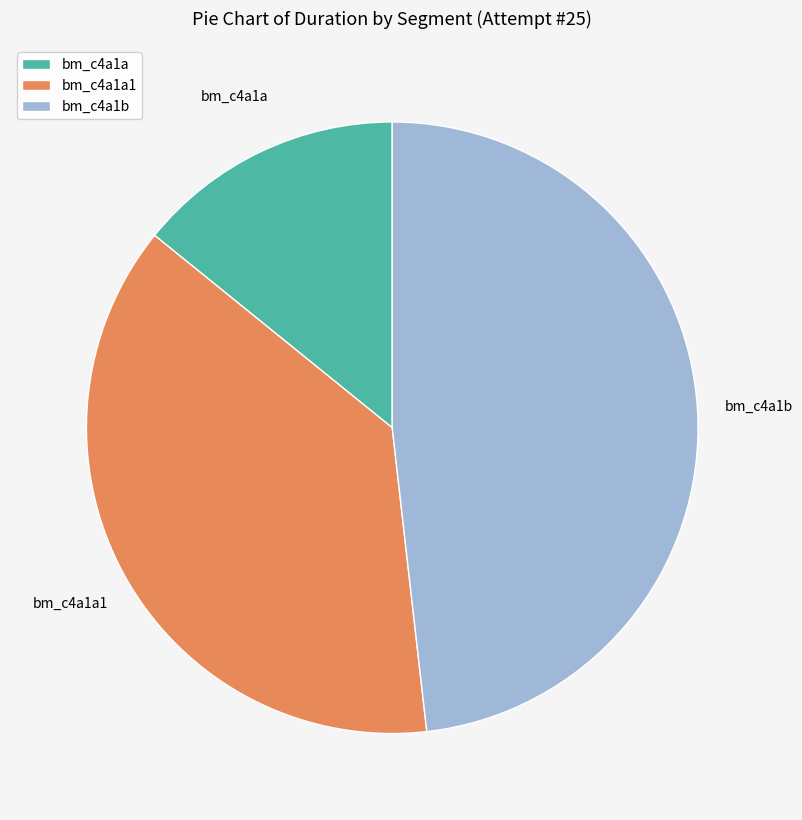

Rank the categories by value from highest to lowest.

bm_c4a1b, bm_c4a1a1, bm_c4a1a